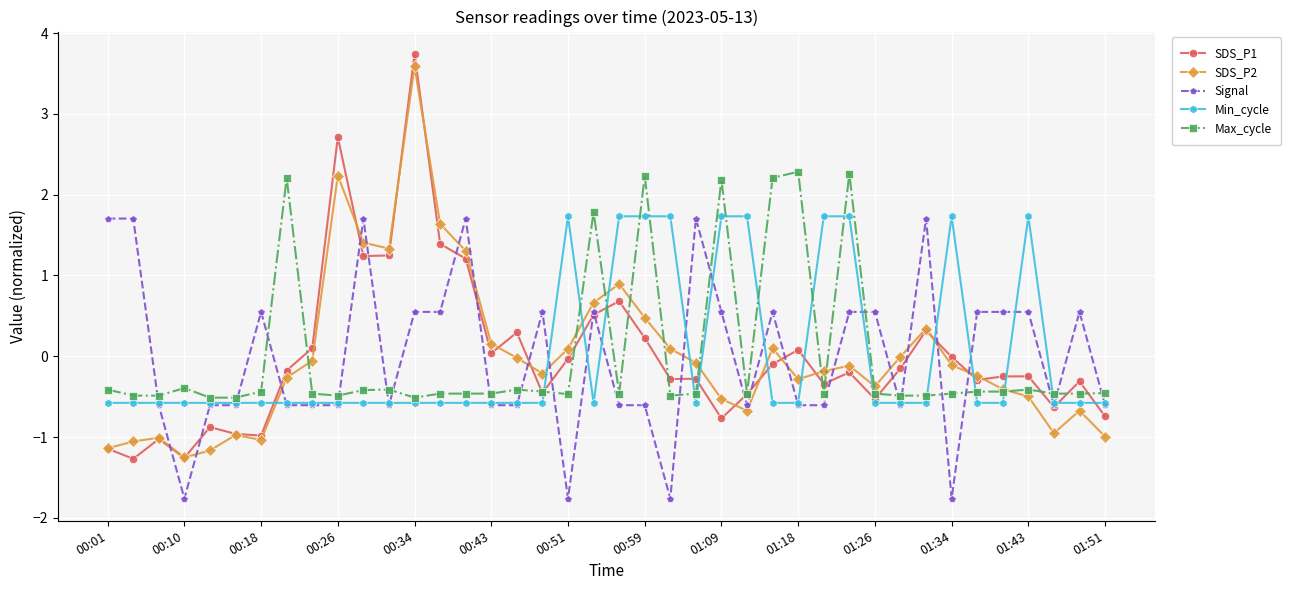

True or false: Max_cycle has more than 1 points higher than both neighbors.

True